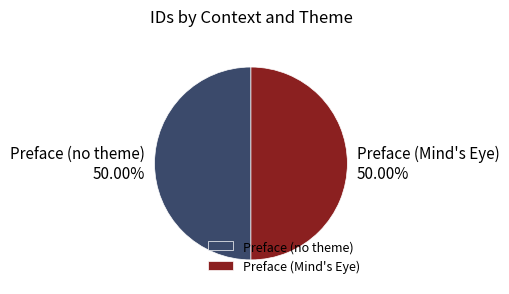

Do Preface (Mind's Eye) and Preface (no theme) together represent more than half of the pie?

Yes